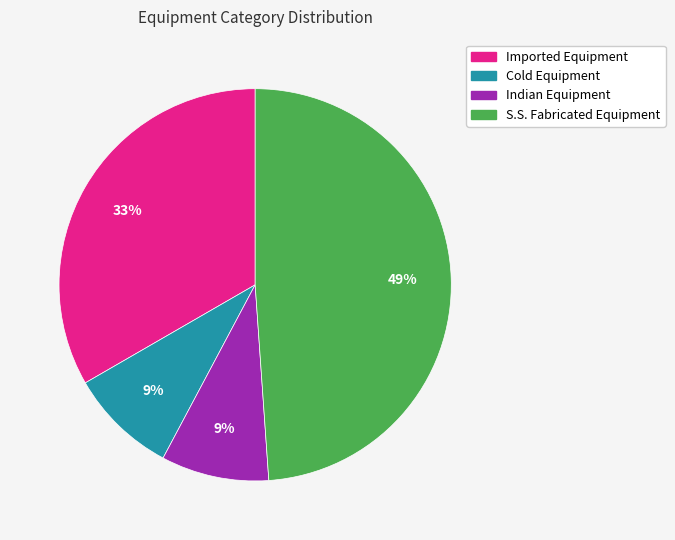

Which category has the biggest portion of the pie?

S.S. Fabricated Equipment